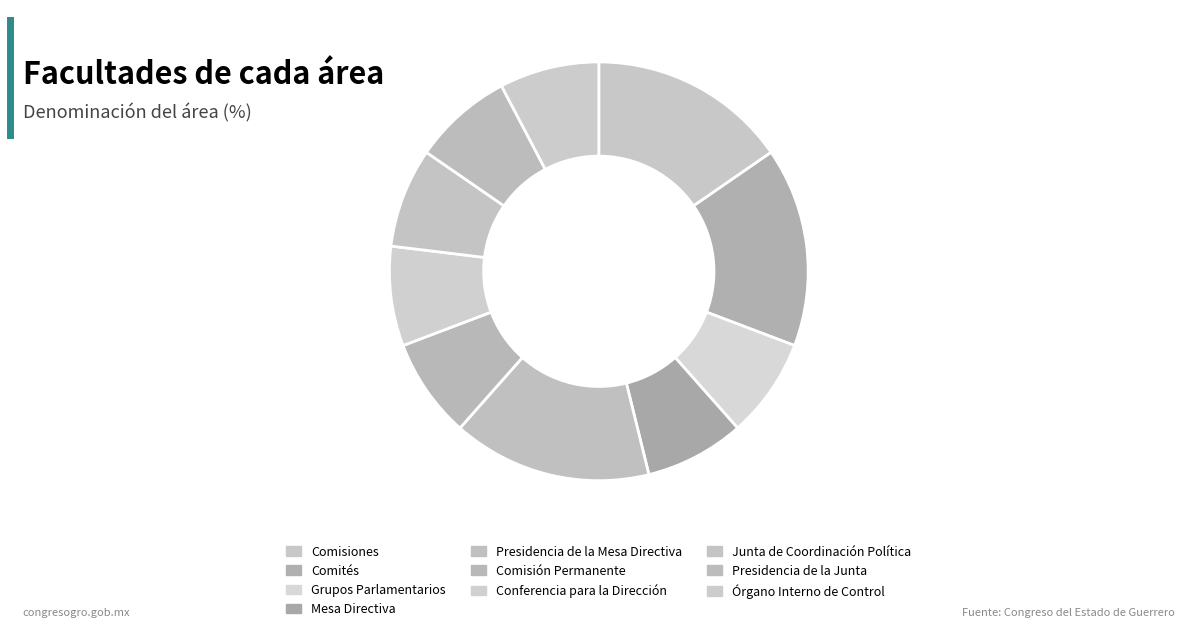

Does Grupos Parlamentarios represent more than half of the total?

No